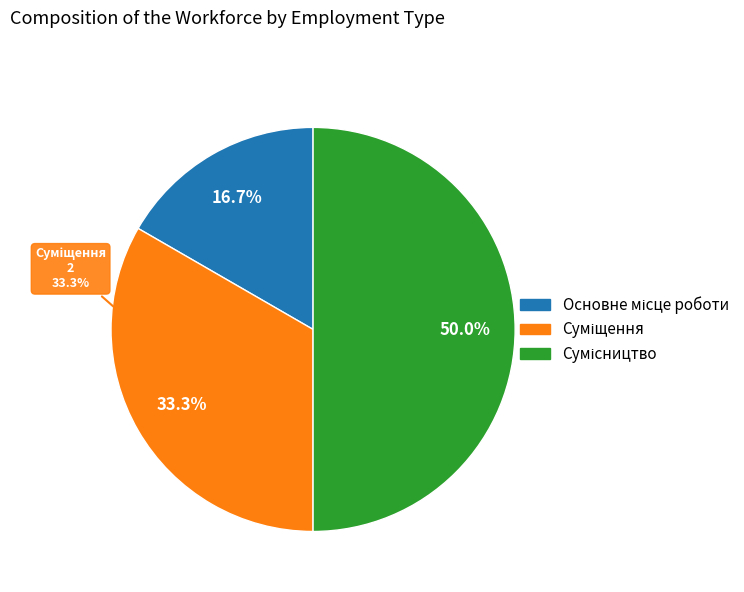

Rank the categories by value from lowest to highest.

Основне місце роботи, Суміщення, Сумісництво